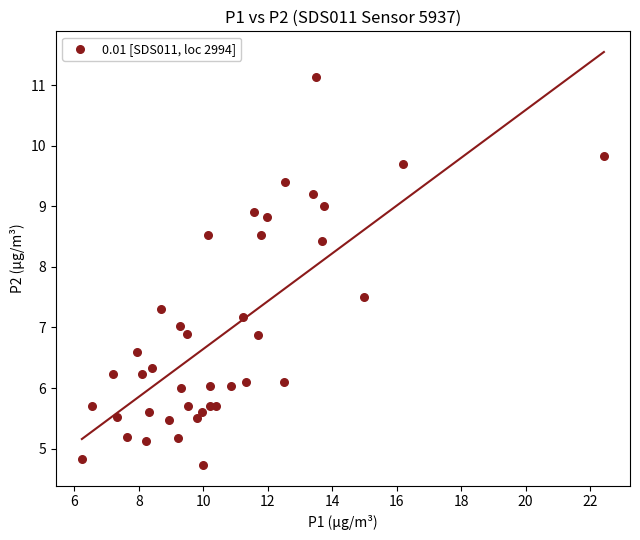

What is the range of Y values (max minus min)?

6.4